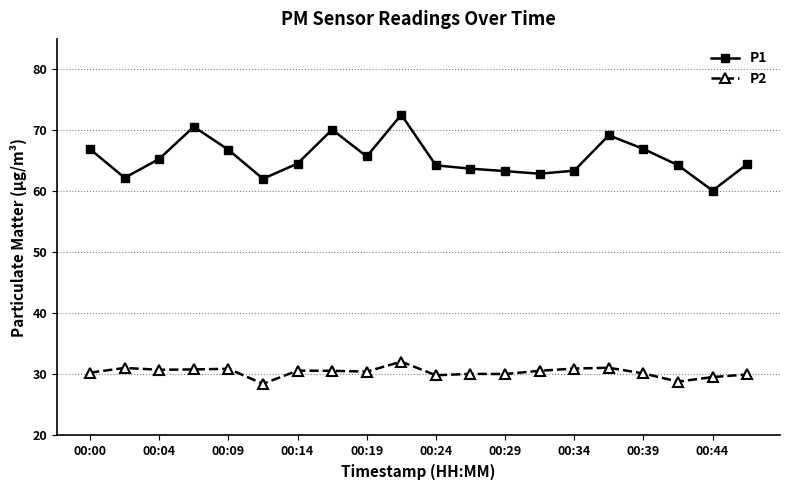

At how many categories does at least one series exceed 38?

20